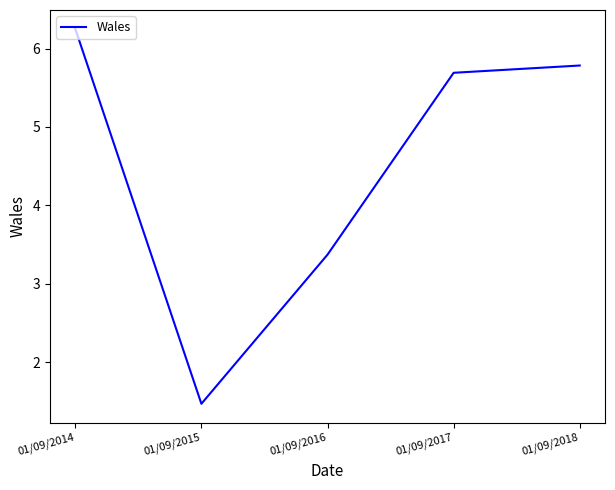

Does the chart have visible grid lines?

No